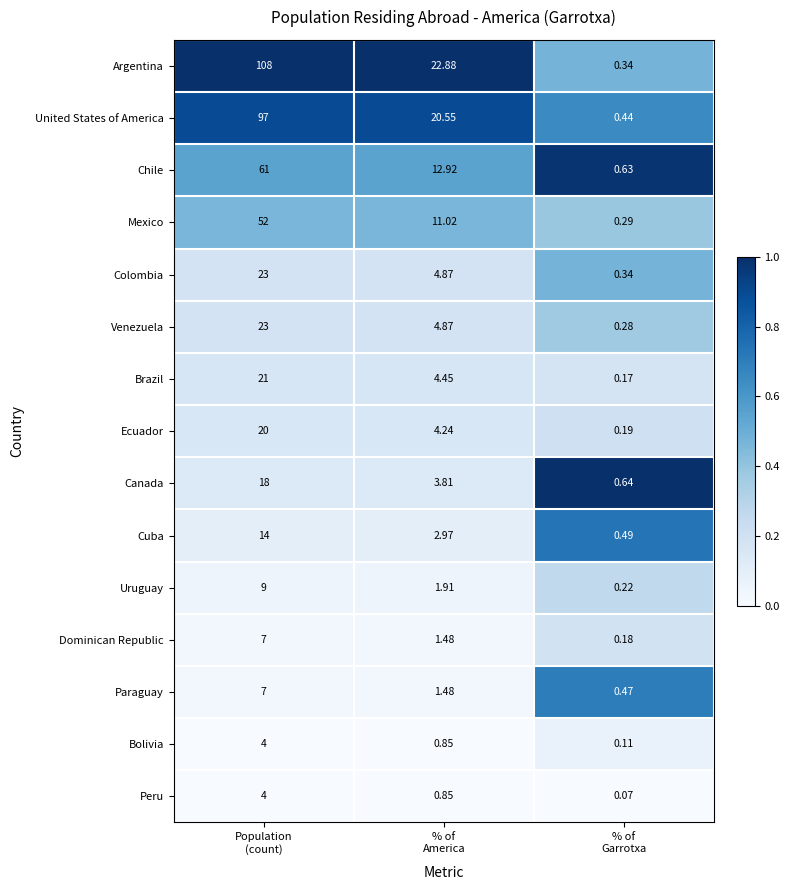

At which category is the sum across all series the highest?

Population
(count)